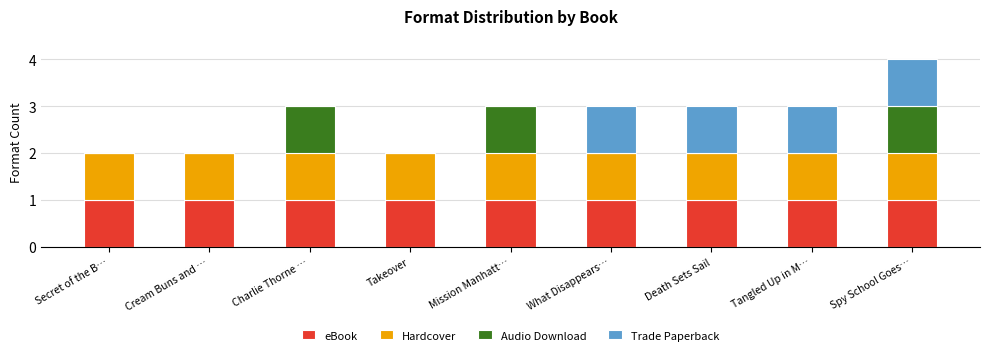

What is the total value across all series at Tangled Up in M…?

3